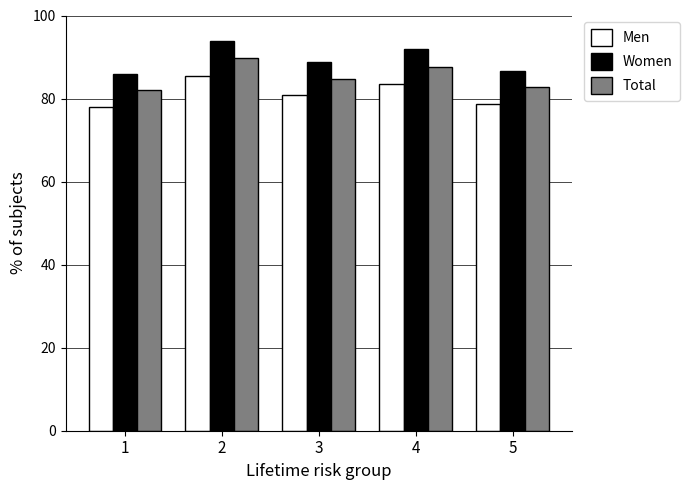

How many bars are there in total?

15